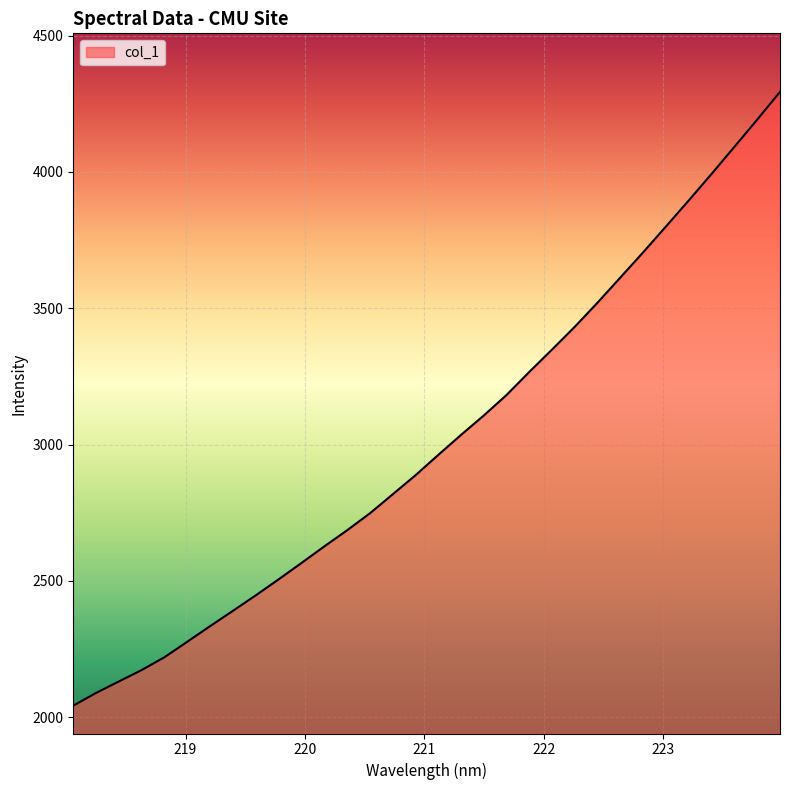

What is the smallest value displayed?

2042.2